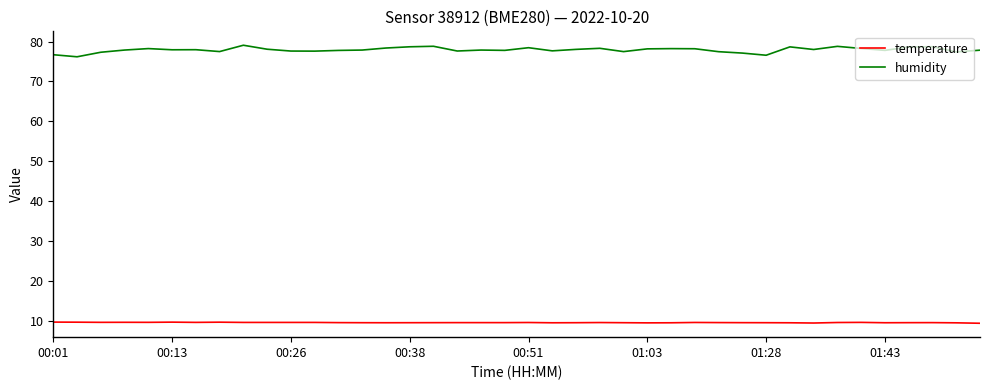

What is the difference between the maximum and minimum values in the humidity series?

2.9